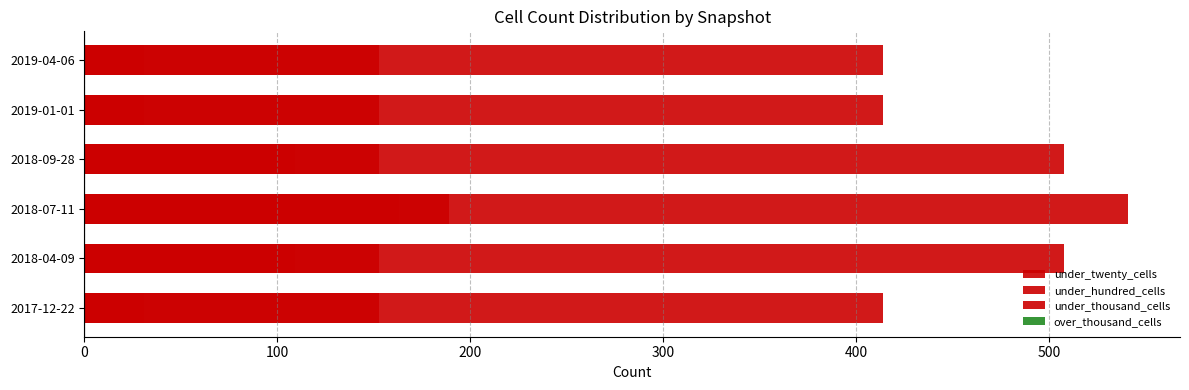

Which series has the largest total across all categories?

under_hundred_cells